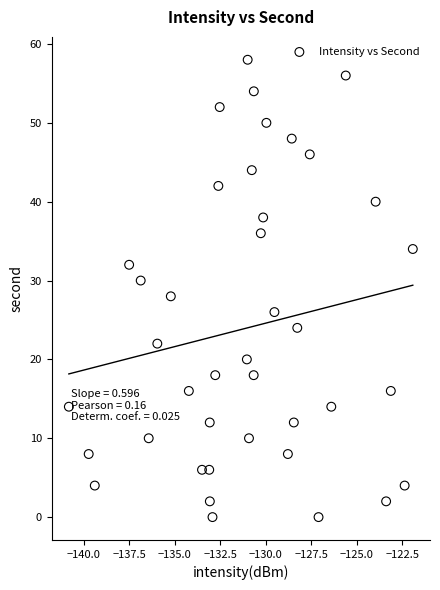

What is the range of Y values (max minus min)?

58